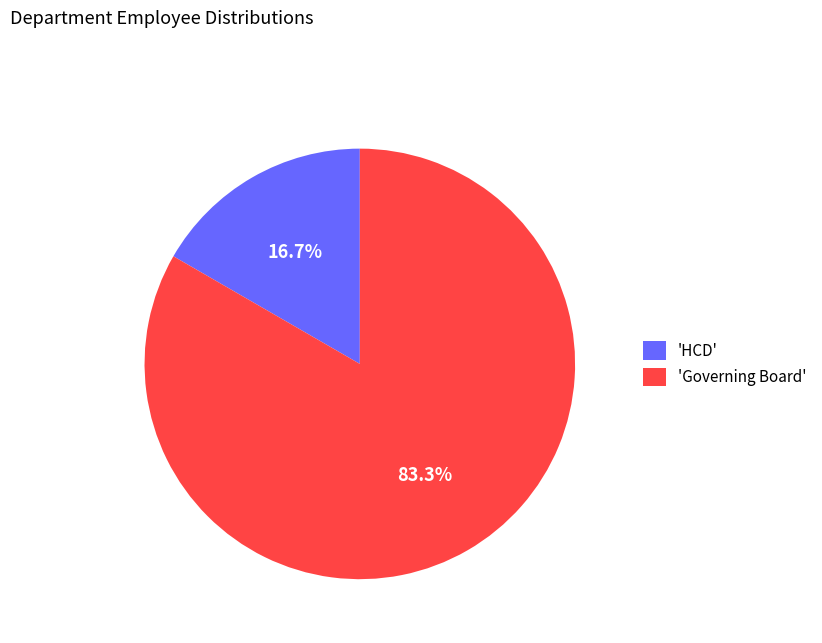

What is the majority slice?

'Governing Board'